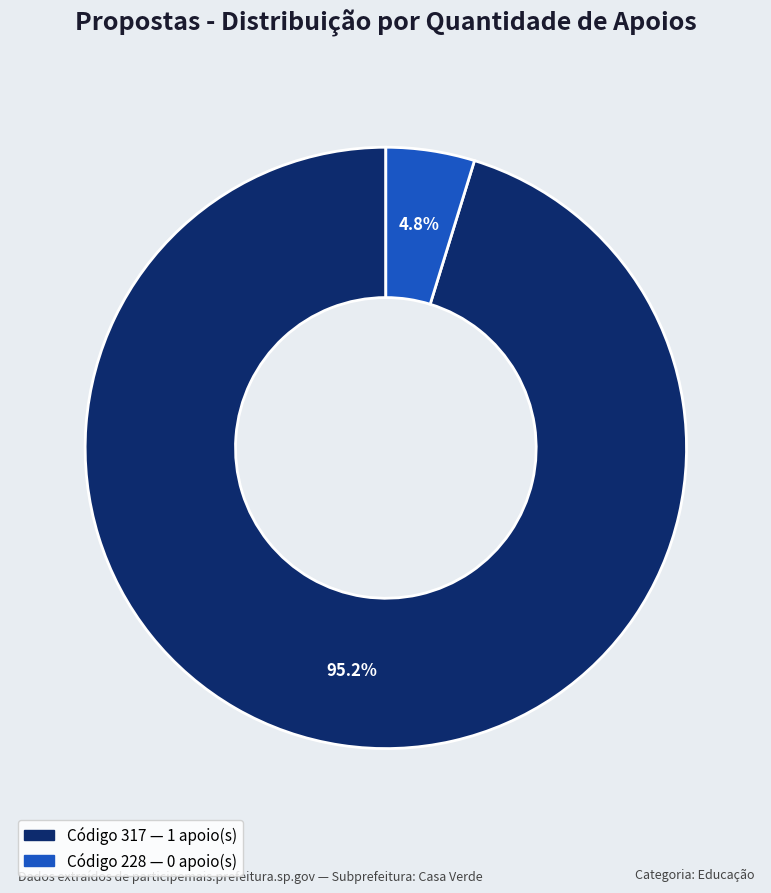

Which slice is the largest?

317